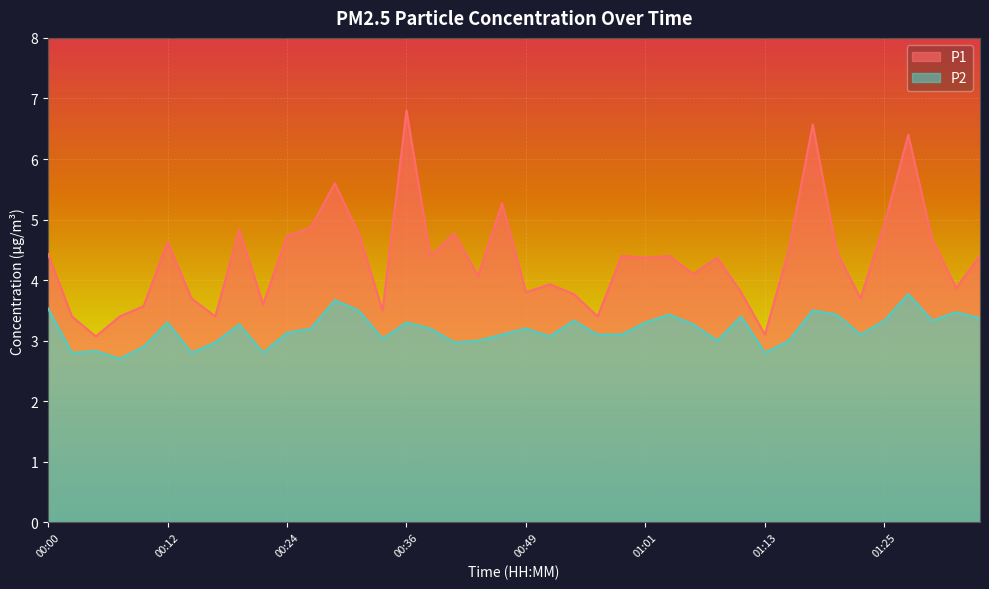

Which series has the widest spread of values?

P1